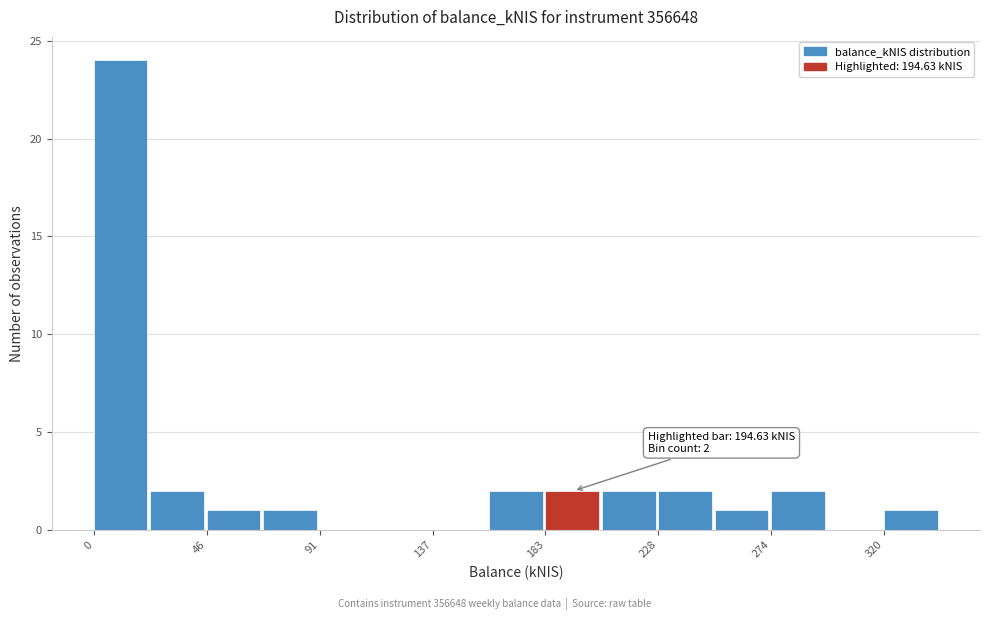

Which range on the x-axis has the tallest bar?

0 to 25